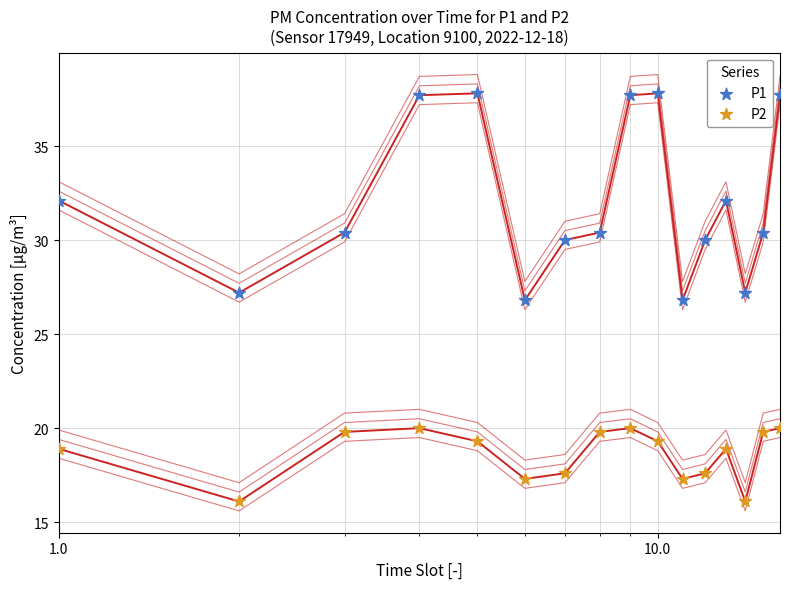

Which series reaches the maximum Y coordinate?

P1